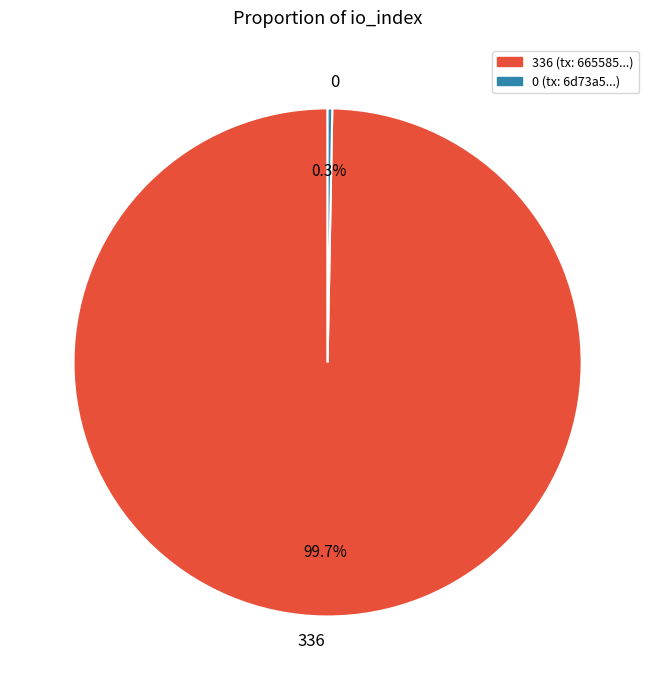

What percentage is NOT represented by 0?

100.0%